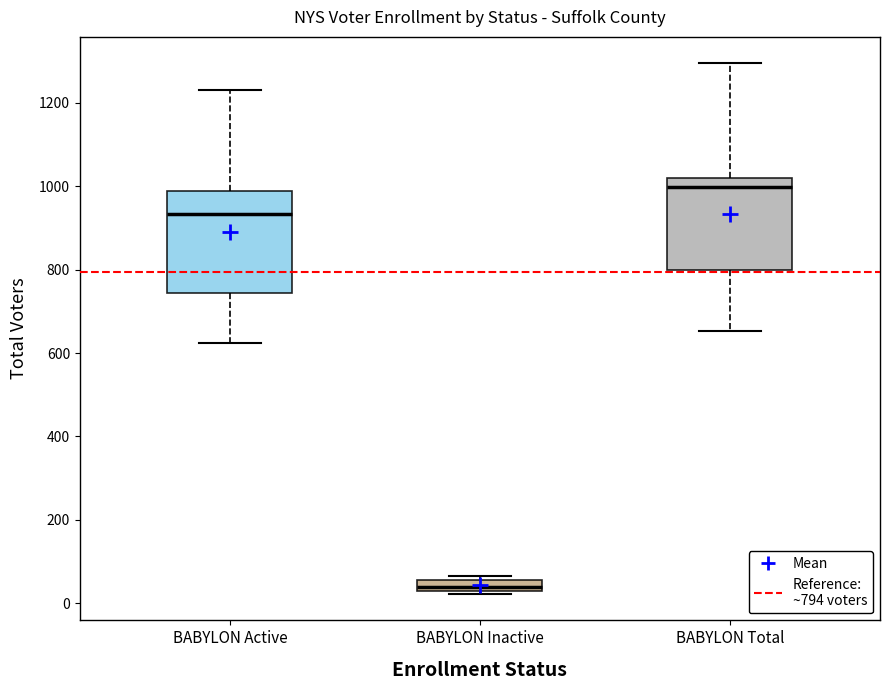

Which box is the tallest, from its lower edge to its upper edge?

BABYLON Active